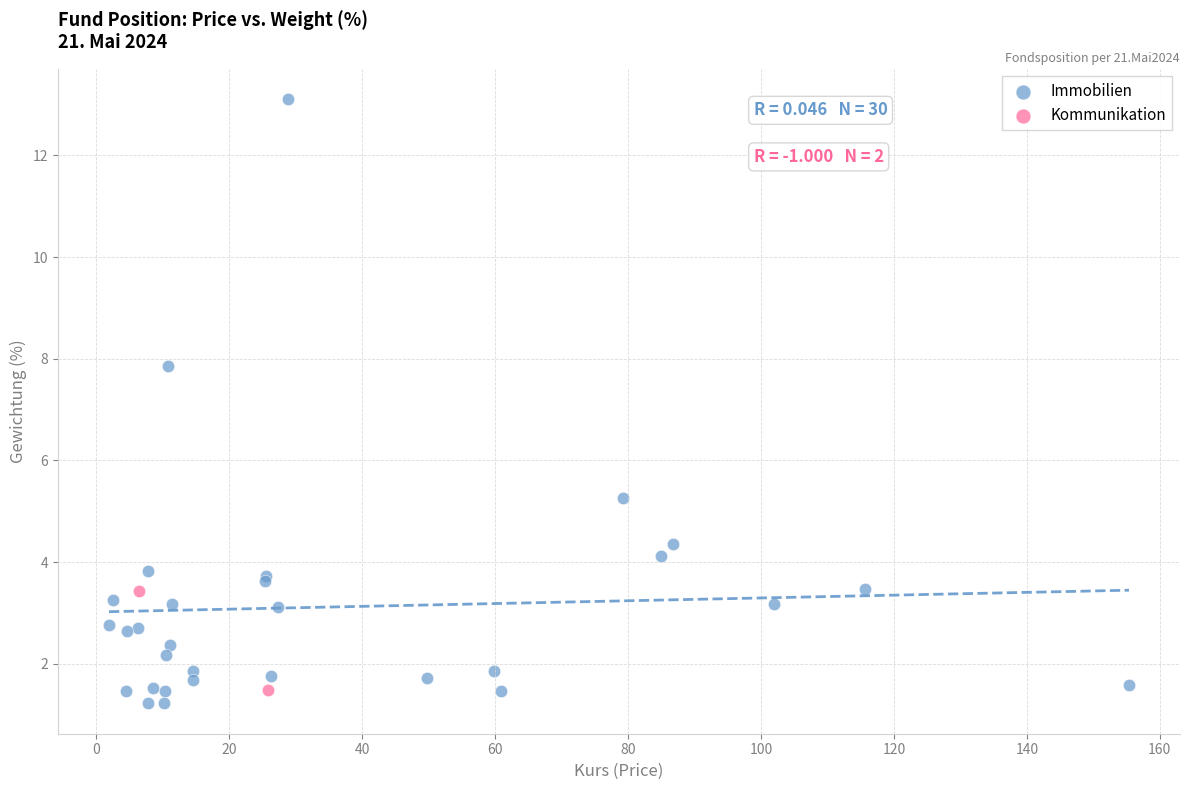

What are all the series names shown in the legend?

Immobilien, Kommunikation